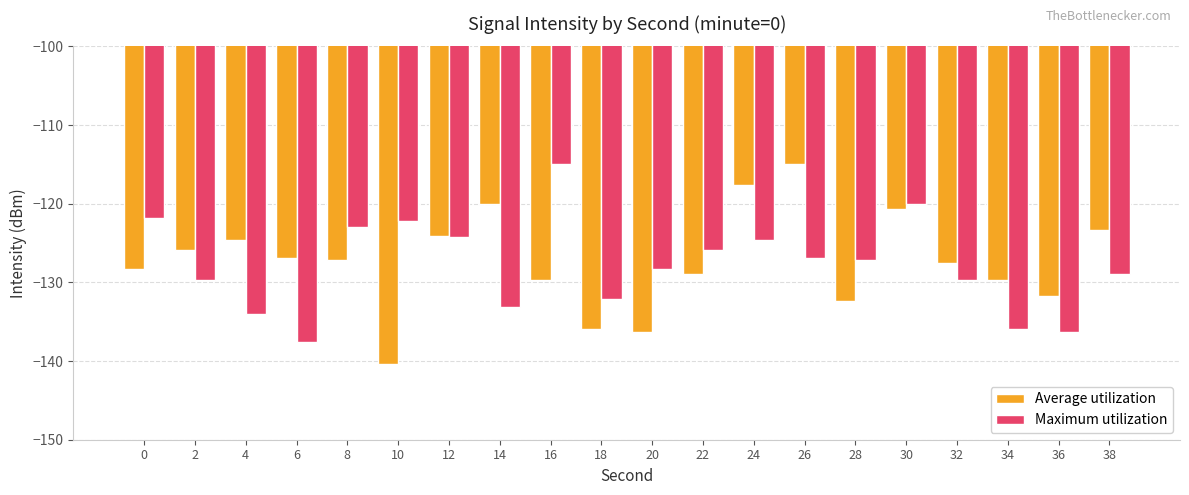

Is it true that Maximum utilization equals -121.9 at 0?

True